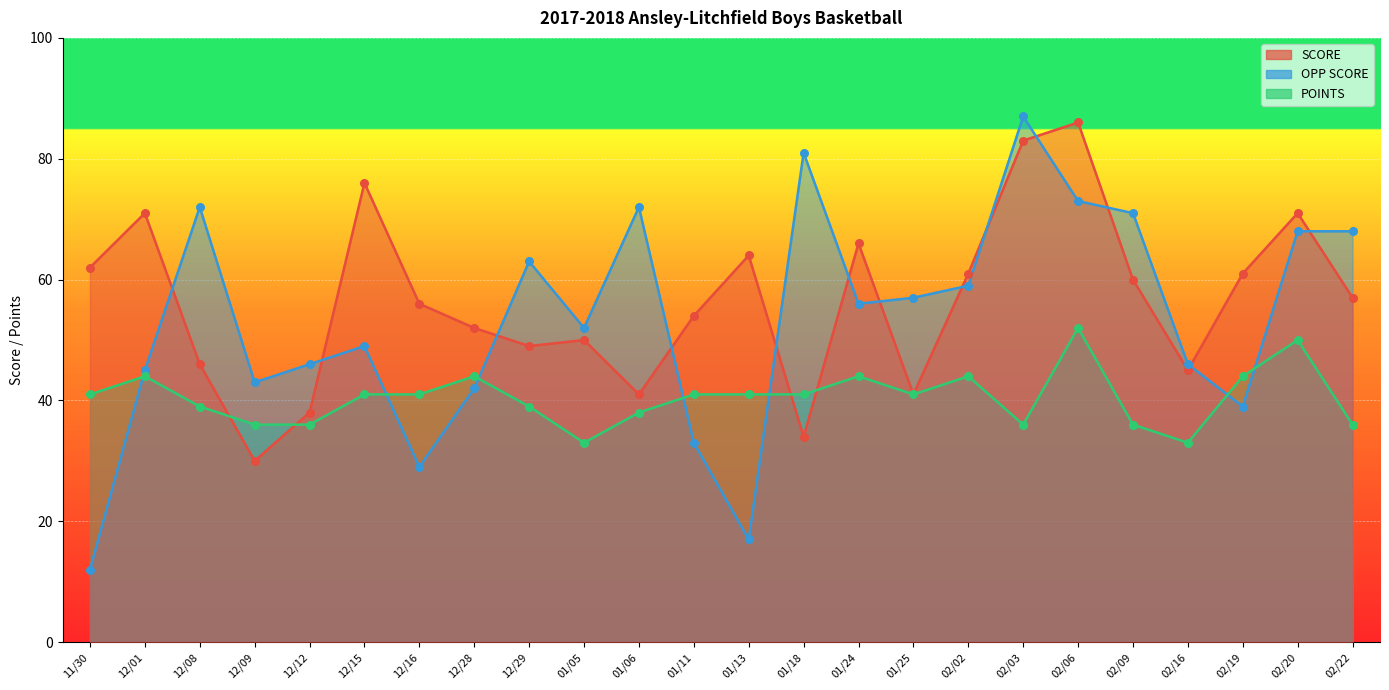

At how many categories does at least one series exceed 59?

16